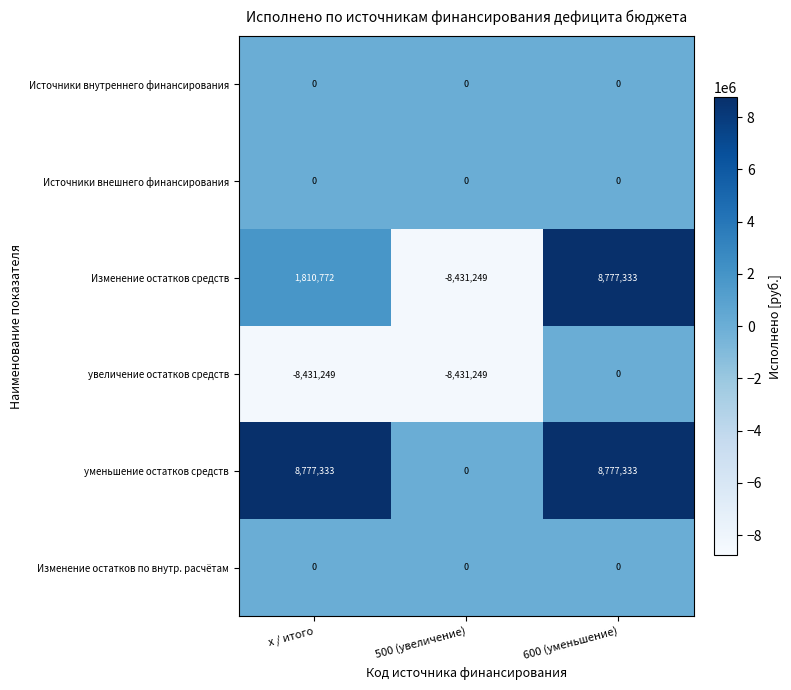

The Изменение остатков по внутр. расчётам series shows 0 at 500 (увеличение). True or false?

True